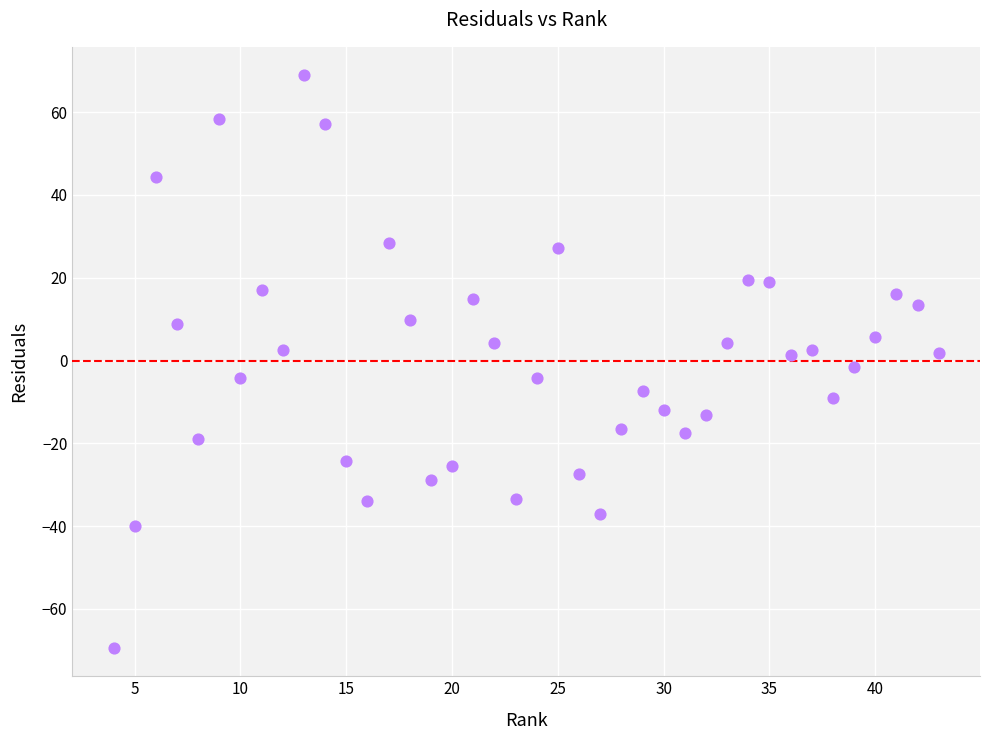

What is the range of X values (max minus min)?

39.0